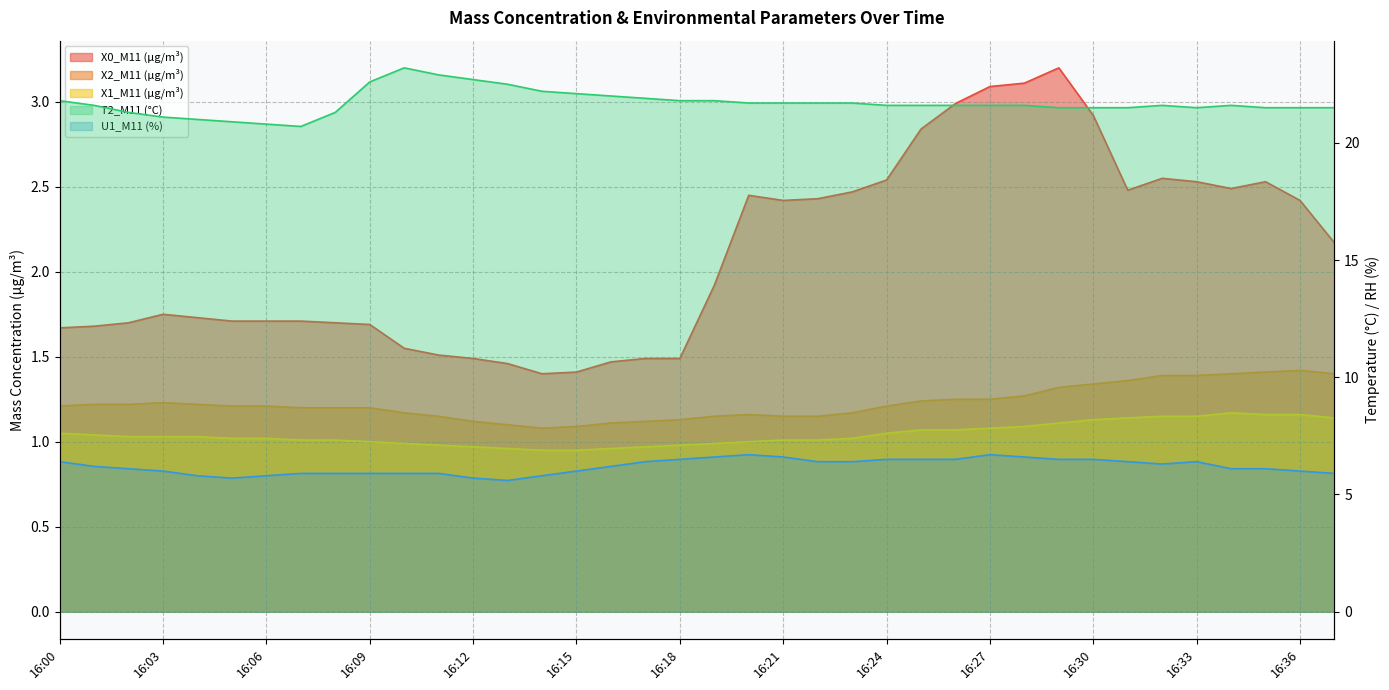

Where is X1_M11 (μg/m³) nearest to the value 1?

16:09